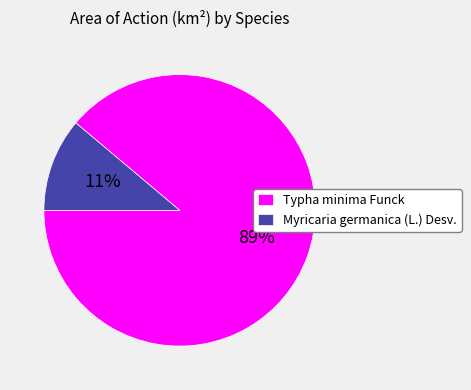

Rank the categories by value from highest to lowest.

Typha minima Funck, Myricaria germanica (L.) Desv.